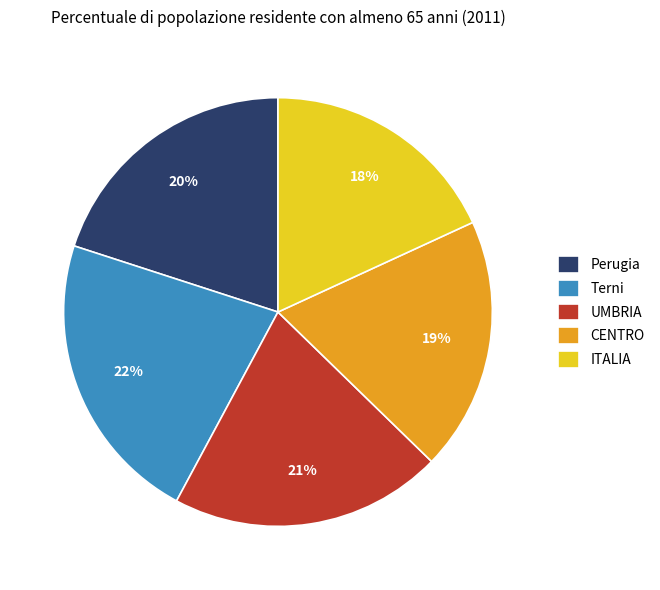

Does any single category account for the majority?

No